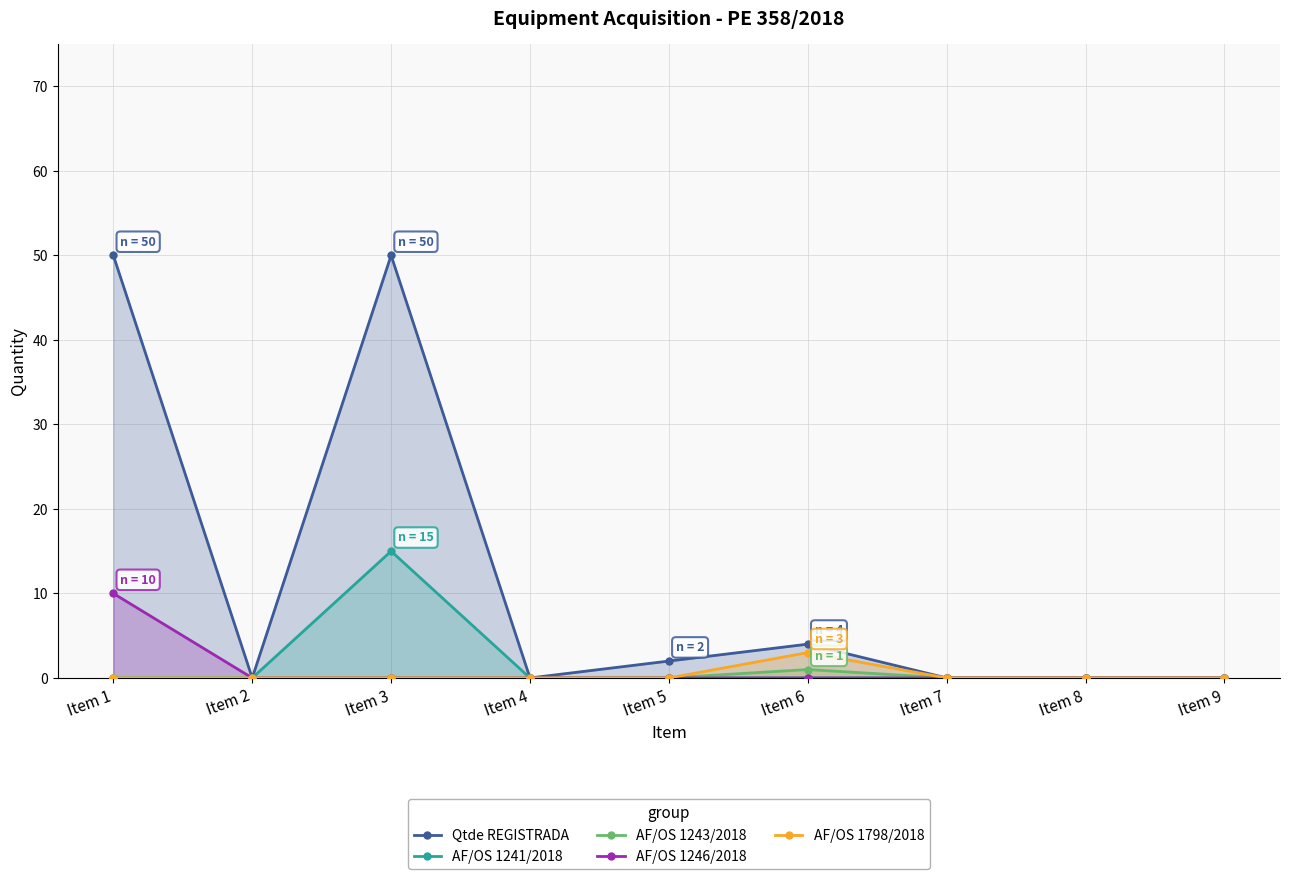

Which has a higher value, Item 6 or Item 2?

Item 6